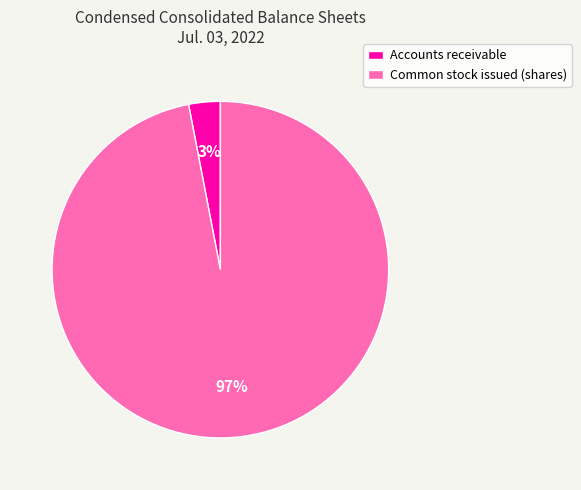

Rank the categories by value from lowest to highest.

Accounts receivable, Common stock issued (shares)